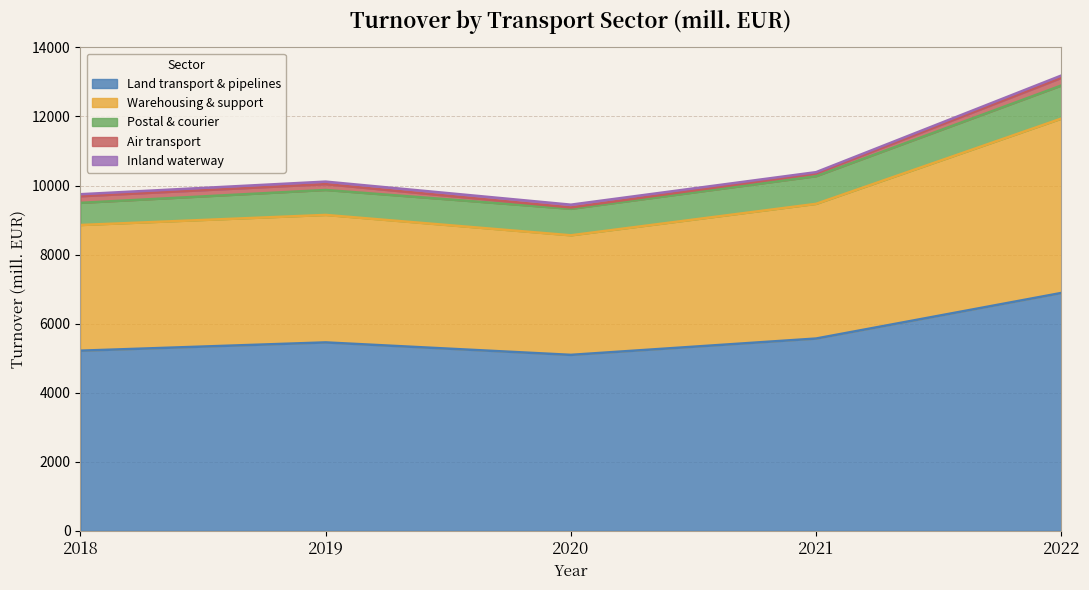

At which label does Postal & courier first exceed 767?

2021